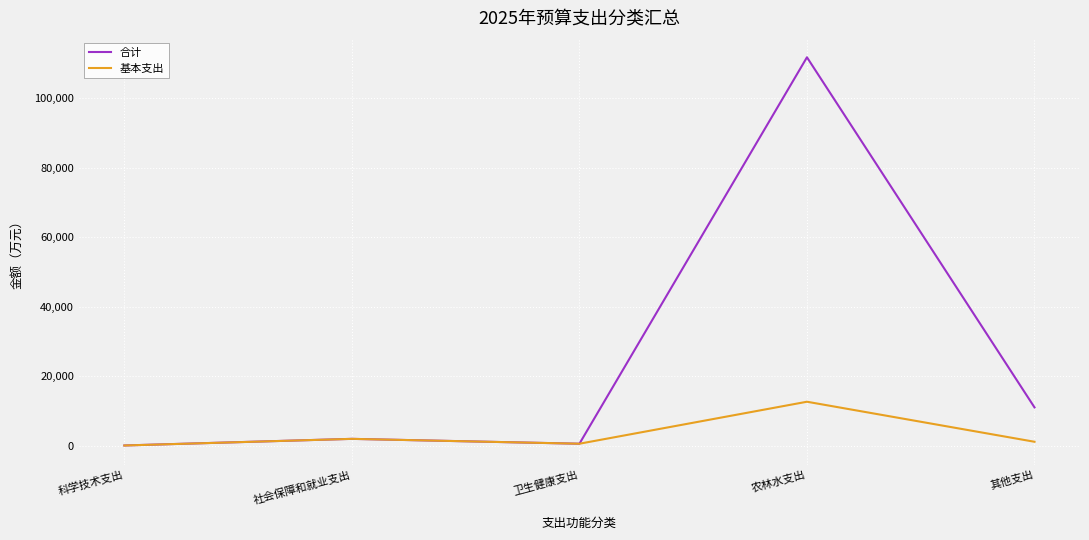

Which series has the widest spread of values?

合计